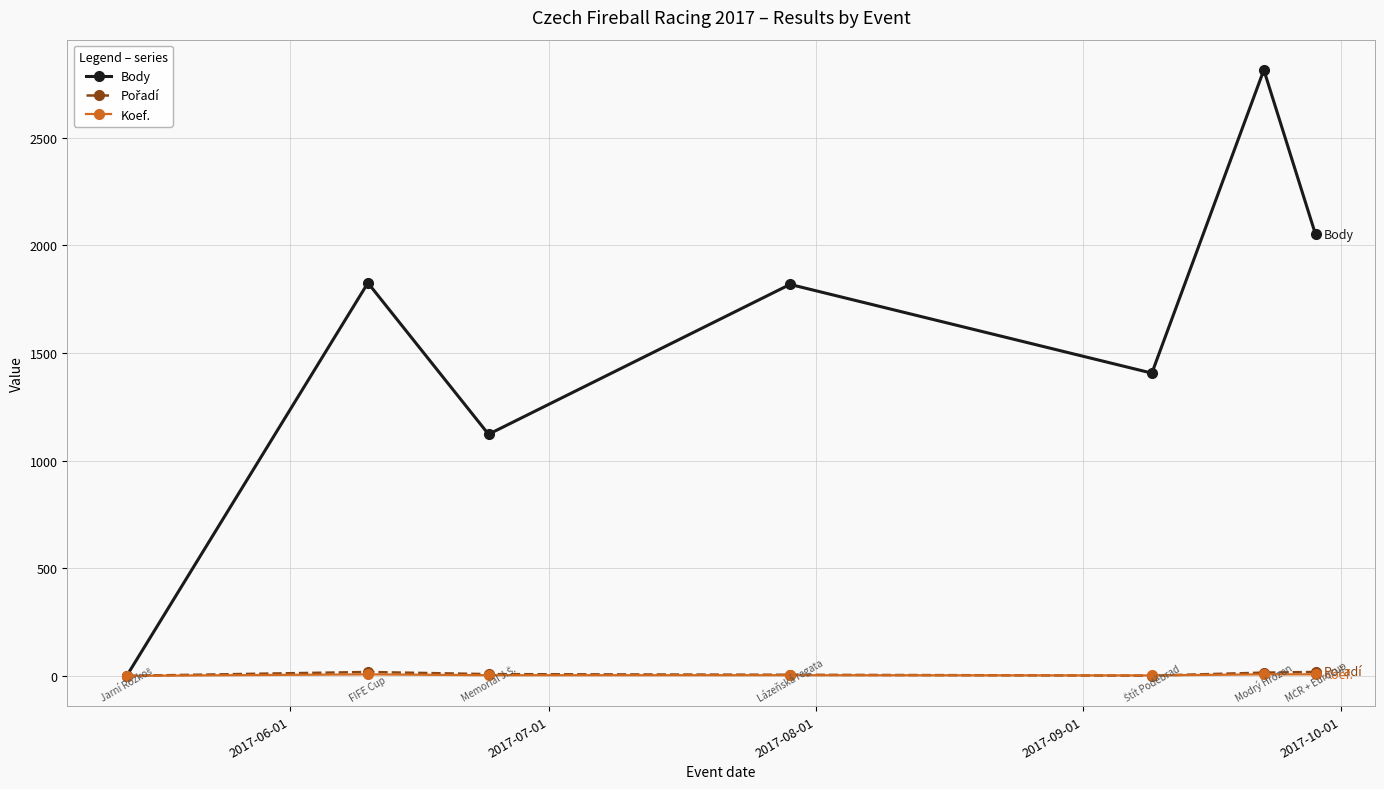

Which series has the largest range (max minus min)?

Body